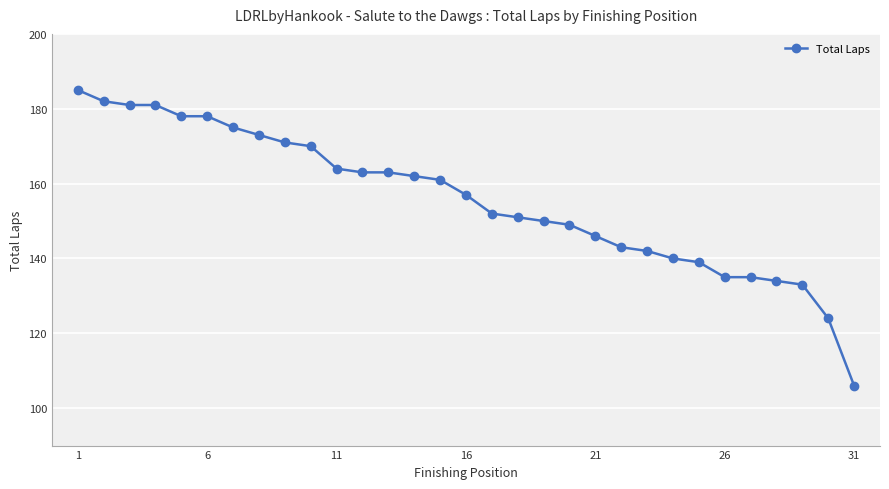

How many lines are shown in the chart?

1